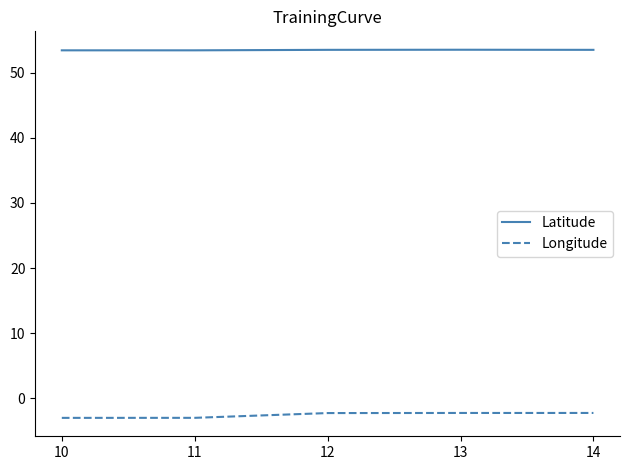

What are all the series names shown in the legend?

Latitude, Longitude